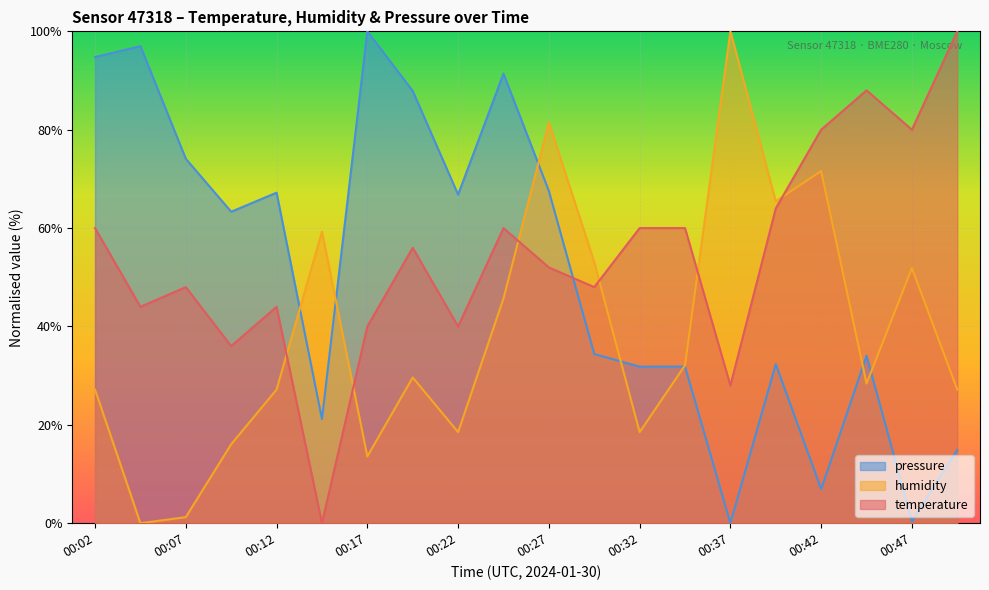

How many times do temperature and humidity cross each other?

6